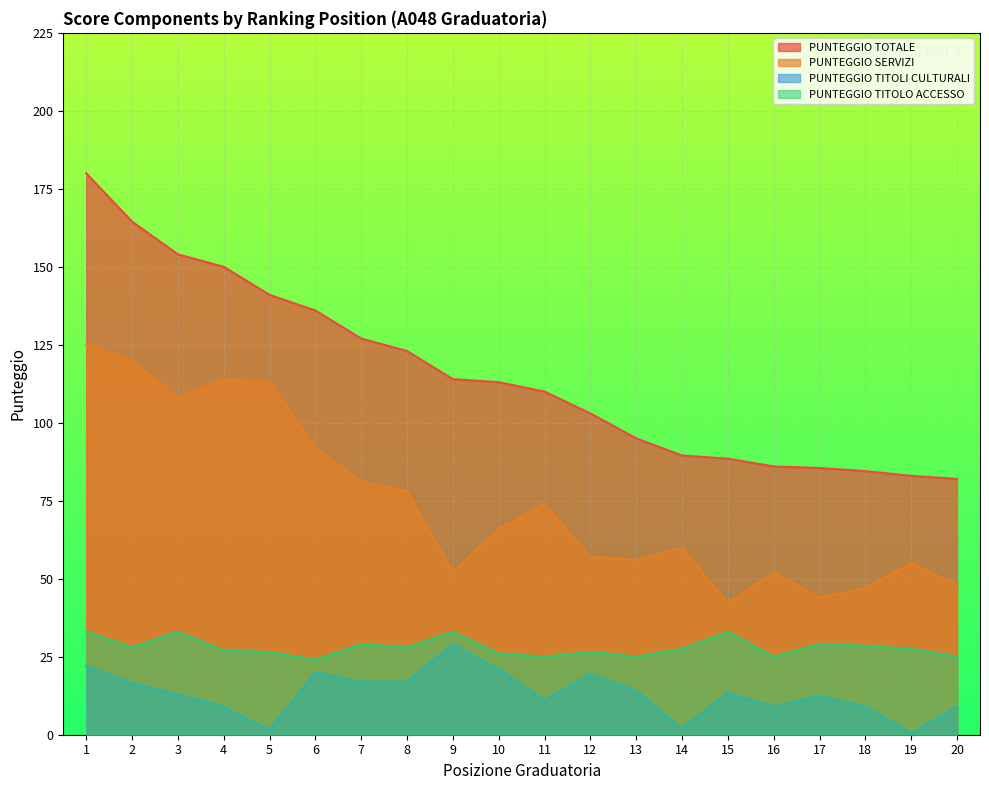

True or false: PUNTEGGIO TOTALE has more than 0 interior local peaks.

False